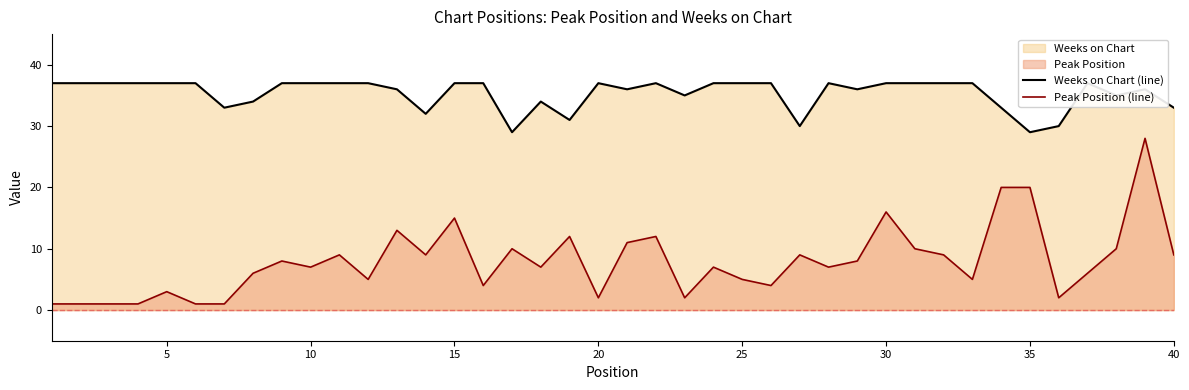

What is the maximum value for Peak Position (line)?

28